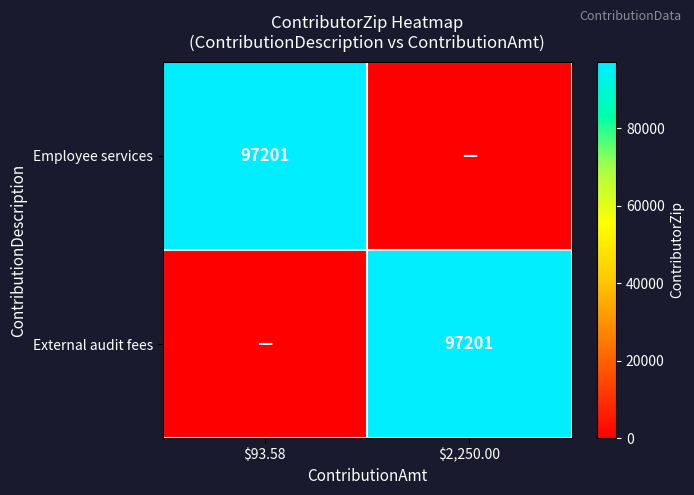

True or false: External audit fees has a value of 35034 at $2,250.00.

False